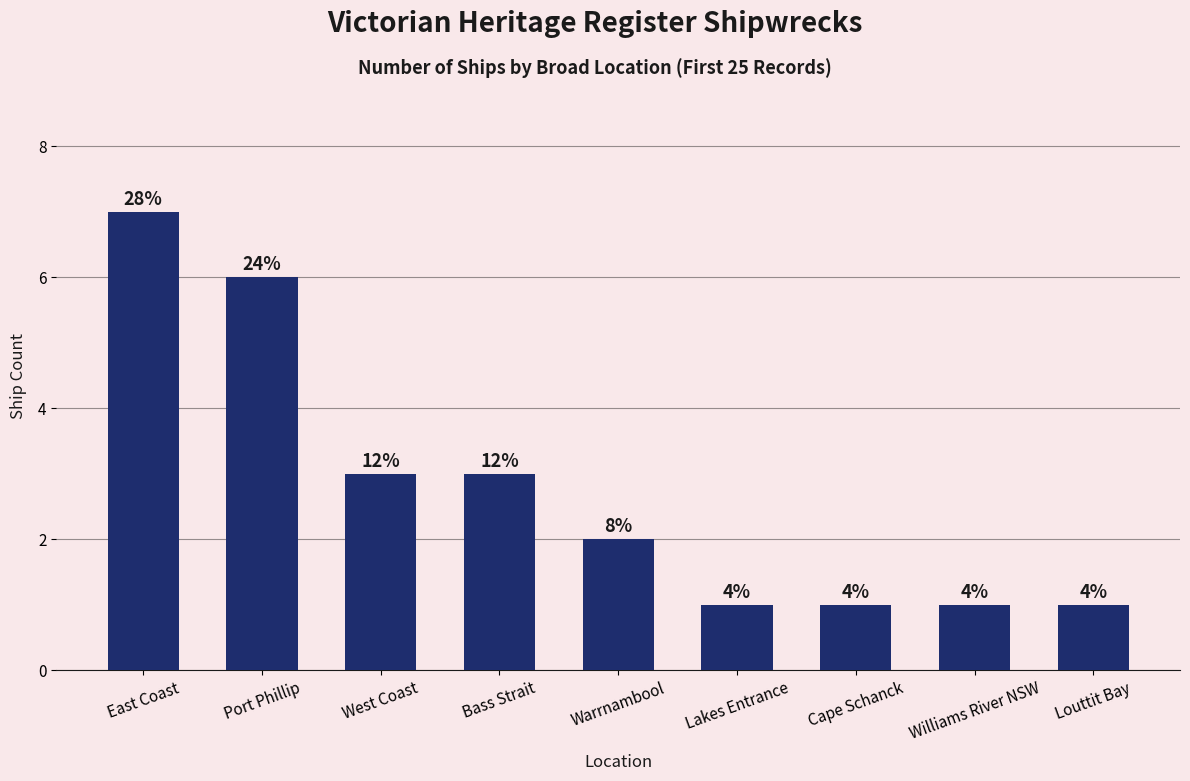

True or false: the data shows 3 at West Coast.

True